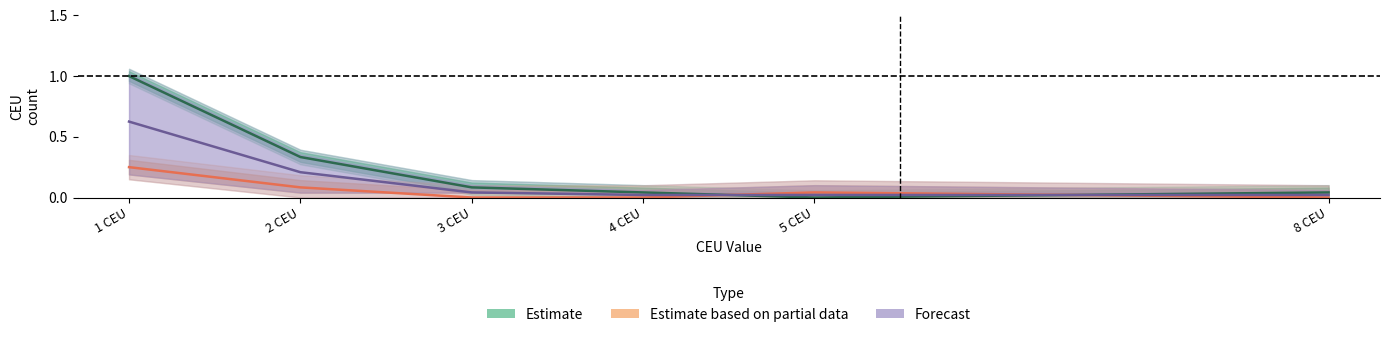

Where is the first local minimum for Estimate?

5 CEU